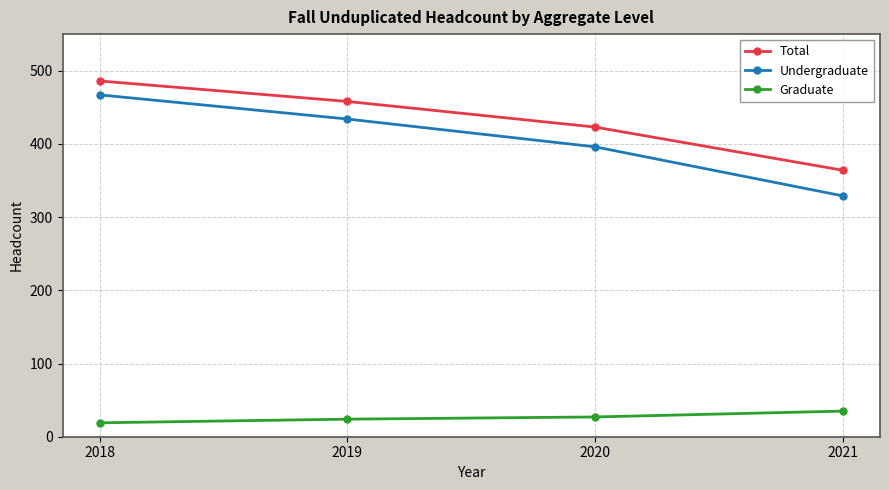

Between 2019 and 2020, which series saw the biggest shift?

Undergraduate